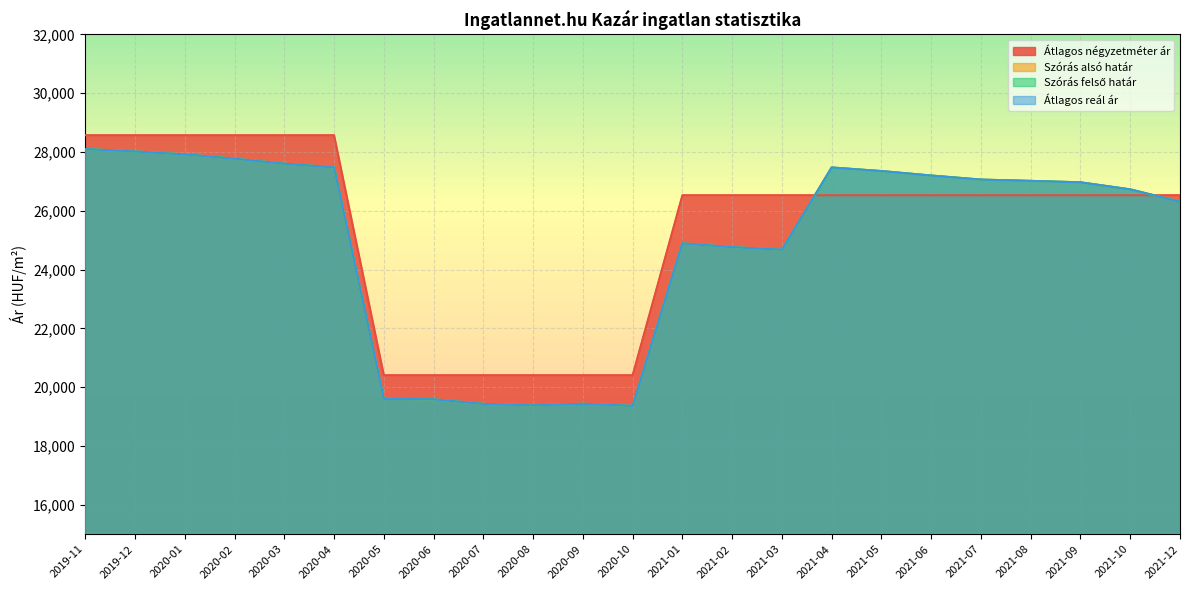

Rank the categories by Átlagos reál ár value from highest to lowest.

2019-11, 2019-12, 2020-01, 2020-02, 2020-03, 2020-04, 2021-04, 2021-05, 2021-06, 2021-07, 2021-08, 2021-09, 2021-10, 2021-12, 2021-01, 2021-02, 2021-03, 2020-05, 2020-06, 2020-09, 2020-07, 2020-08, 2020-10